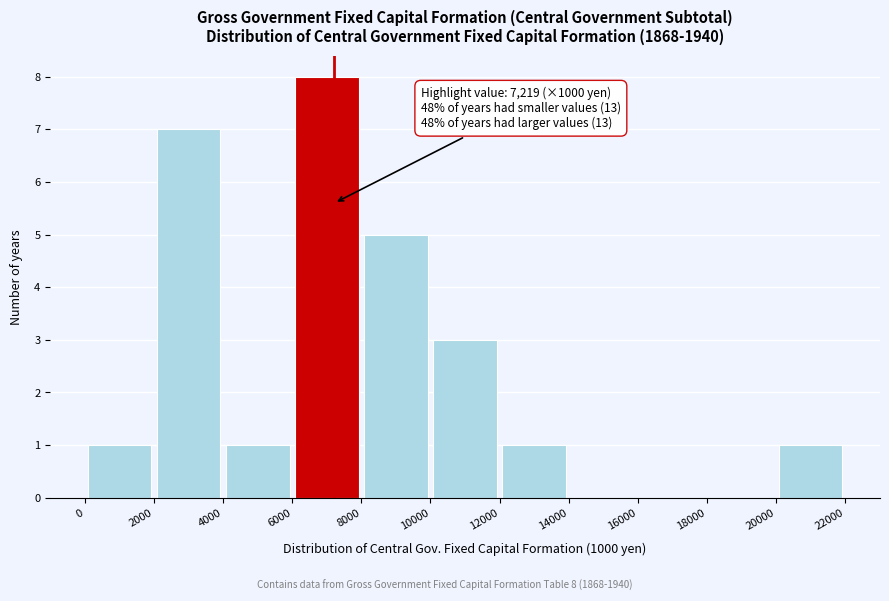

Over which range of the x-axis is the bar tallest?

6000 to 8000